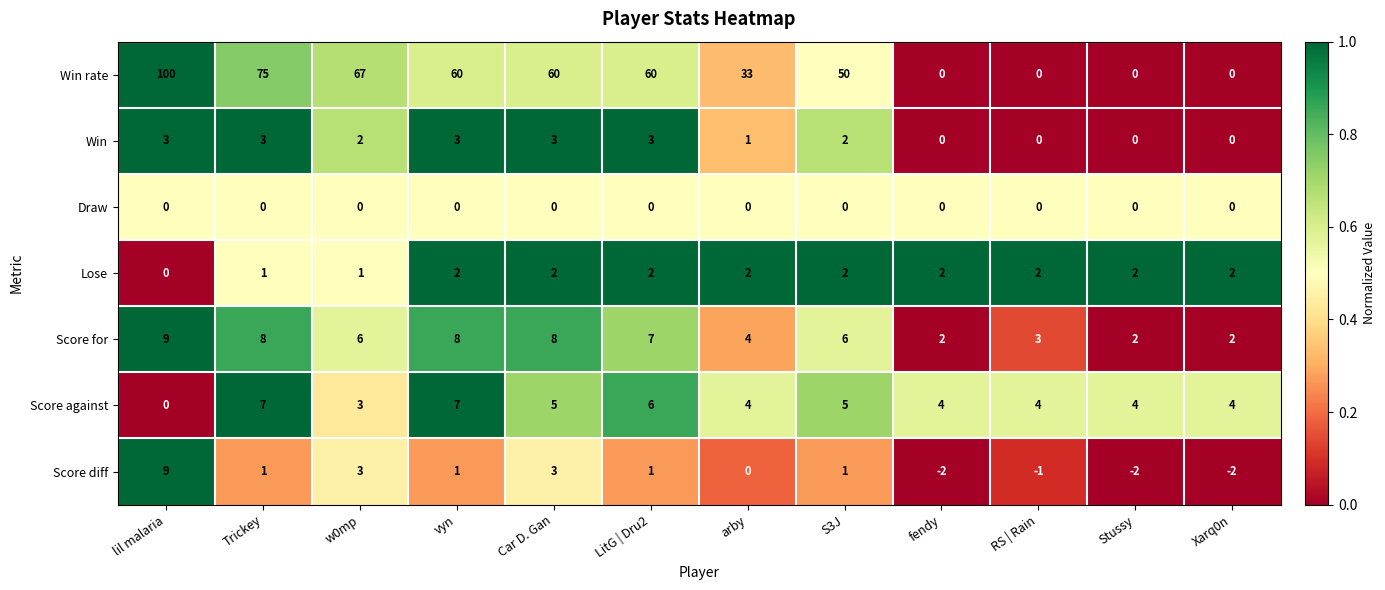

Which series has the largest total across all categories?

Win rate